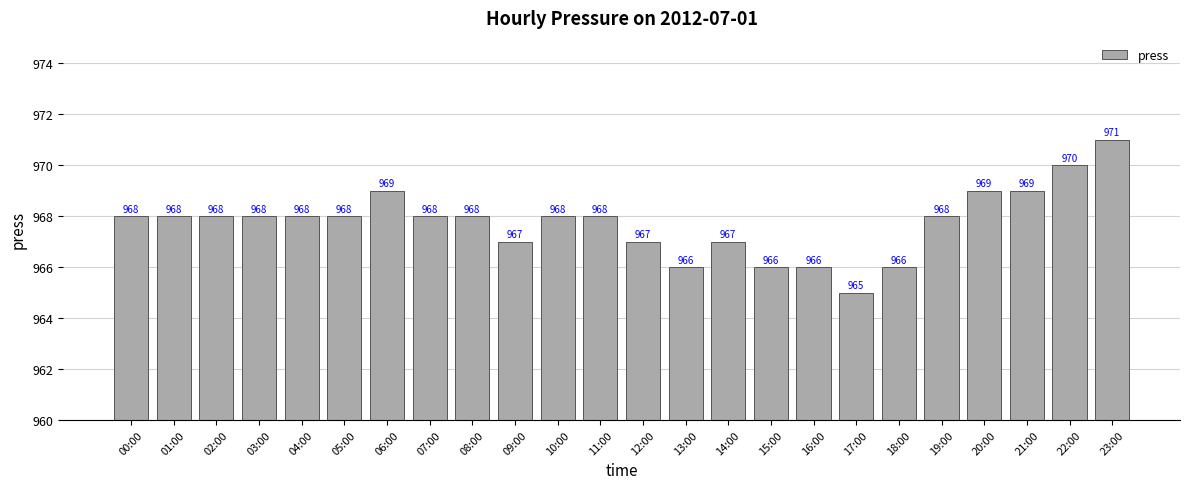

How many values are between 967 and 968?

14